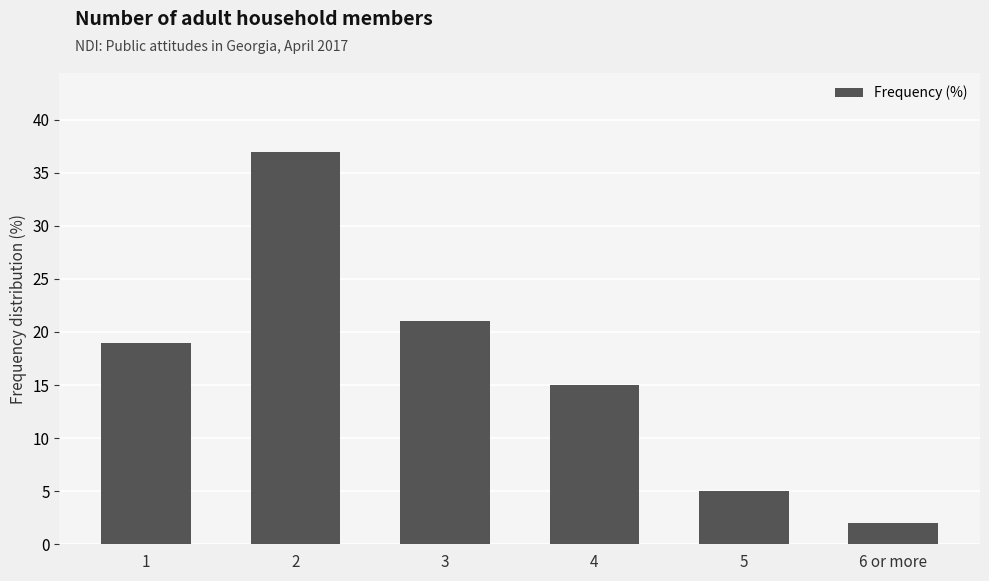

Reading right to left, what are all the values shown in this chart?

2	5	15	21	37	19